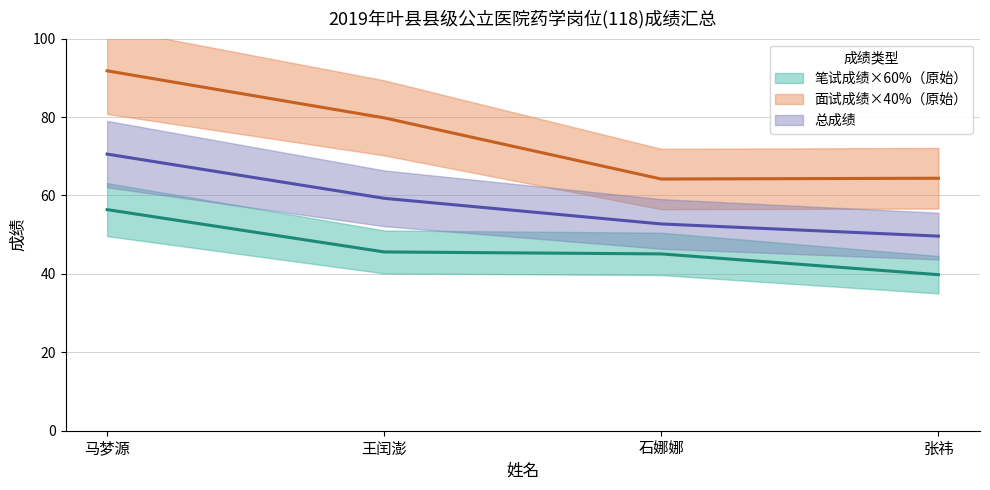

What is the greatest value displayed?

91.8